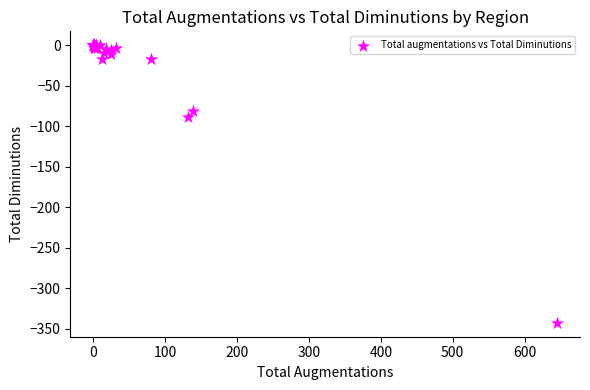

What Y value in the scatter plot is closest to -171?

-89